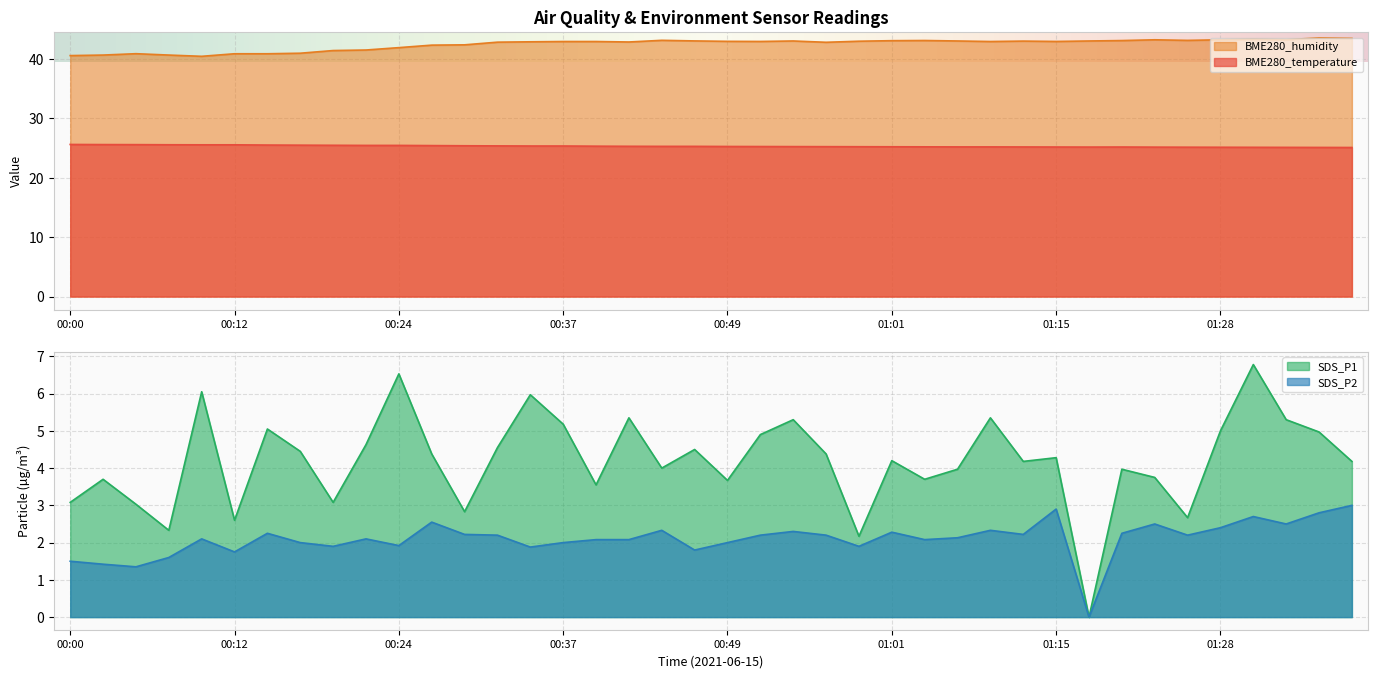

Does the chart display data point markers on the line(s)?

No